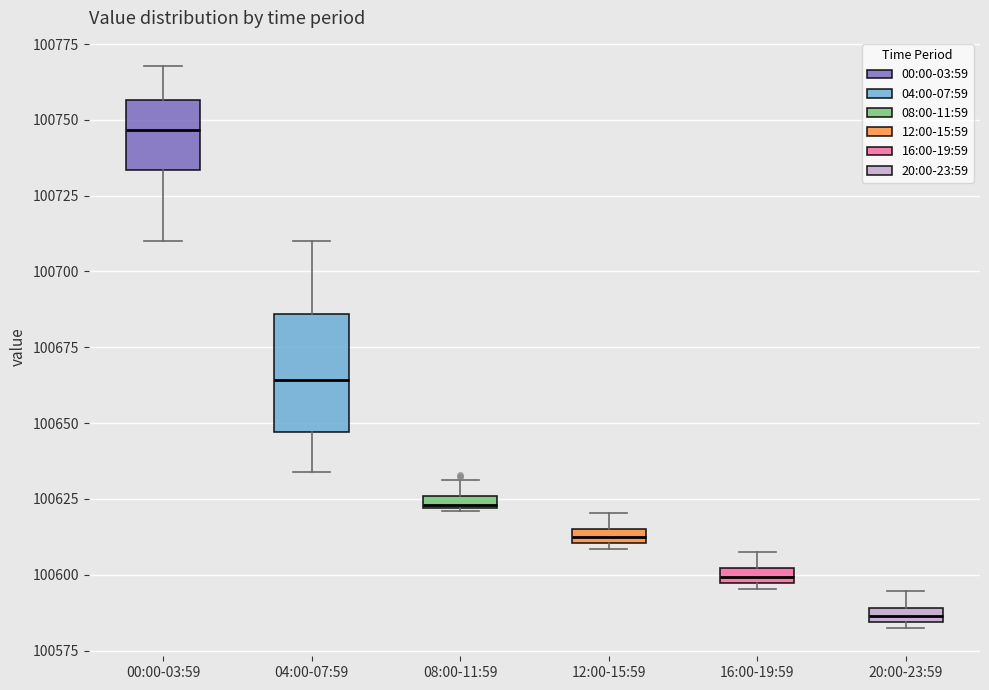

Where does the upper whisker of the box for 00:00-03:59 end on the y-axis? The values are not printed on the chart, so give them approximately, as read against the axis.

100770